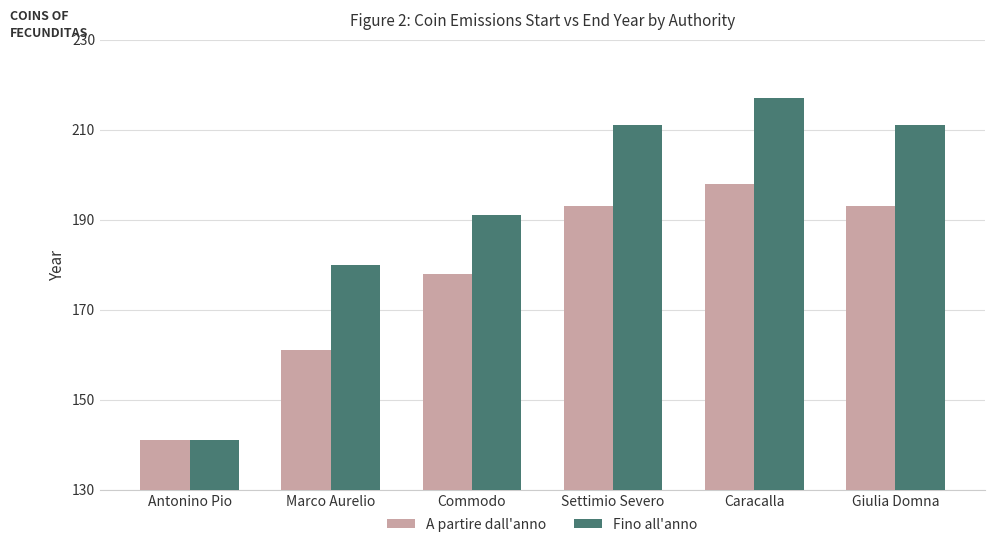

How many bars are there in each group?

2